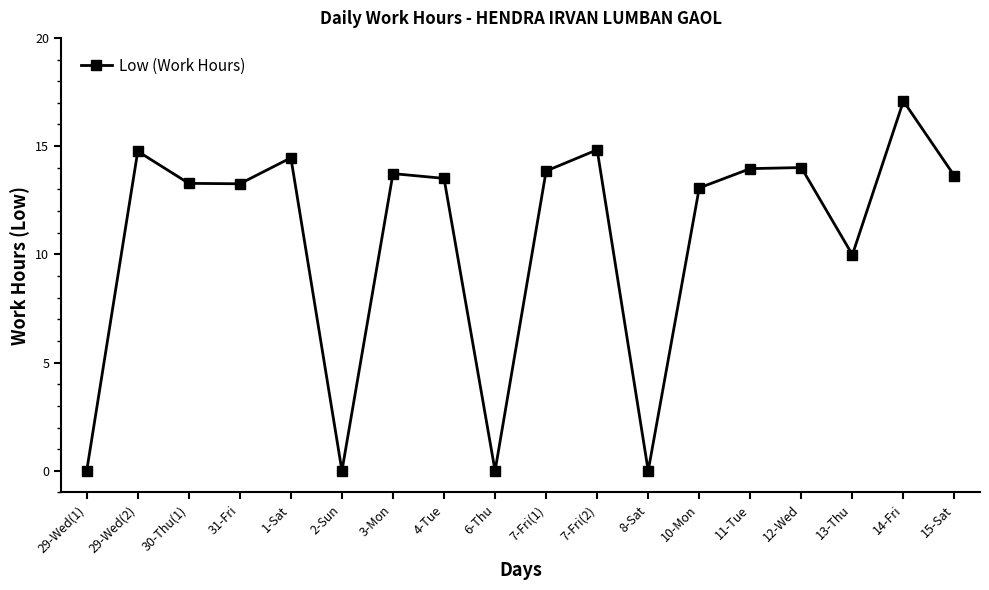

How many data points does each series have?

18